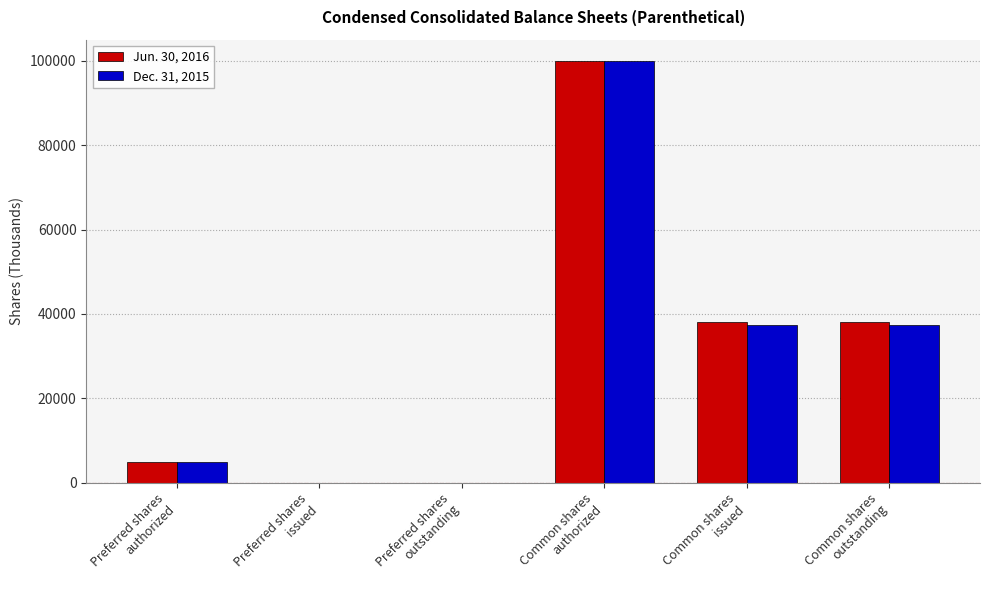

What is the greatest value displayed?

100000